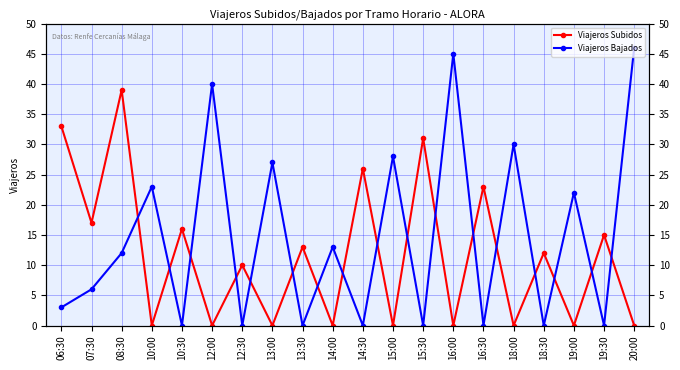

True or false: Viajeros Bajados has a value of 0 at 18:30.

True